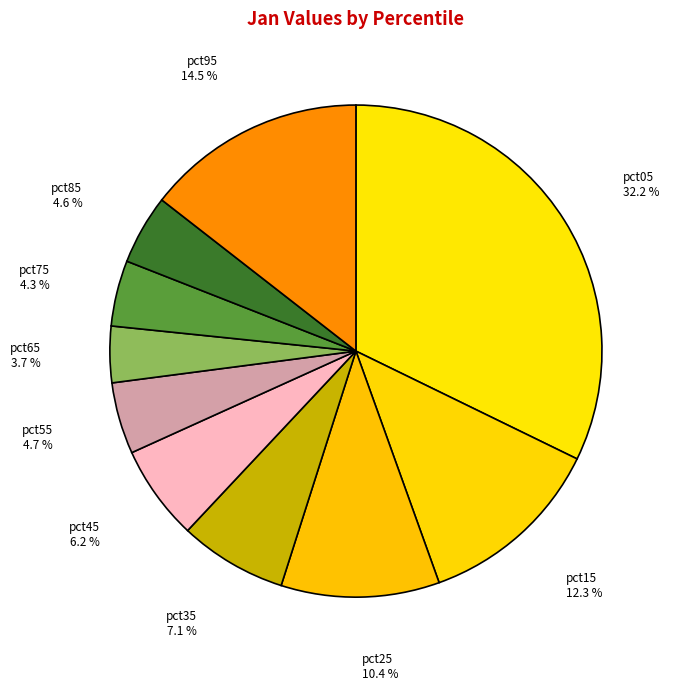

Count the number of slices in the pie.

10